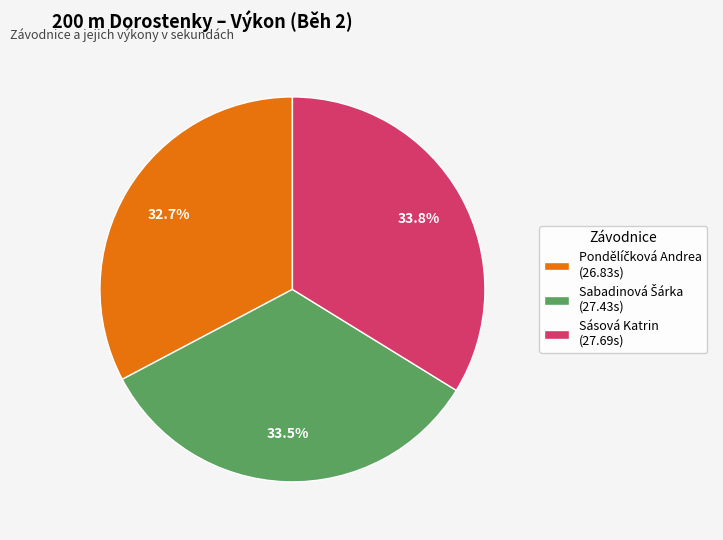

How many segments does this pie chart have?

3